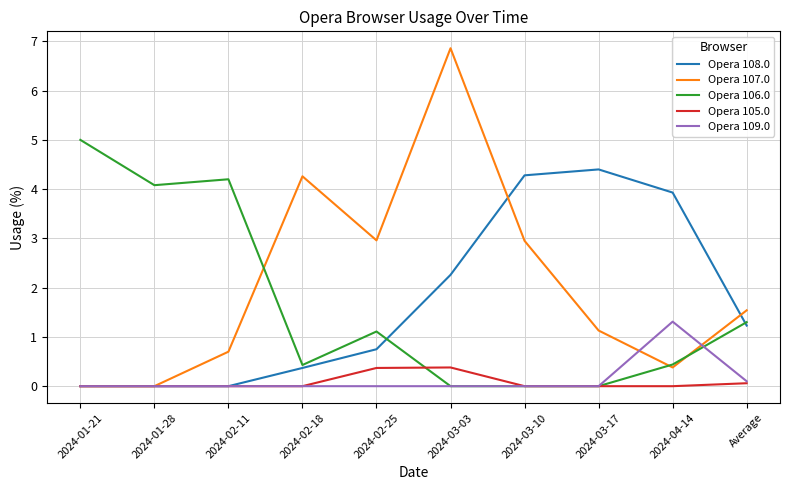

In Opera 108.0, how many points are higher than both neighbors (excluding endpoints)?

1